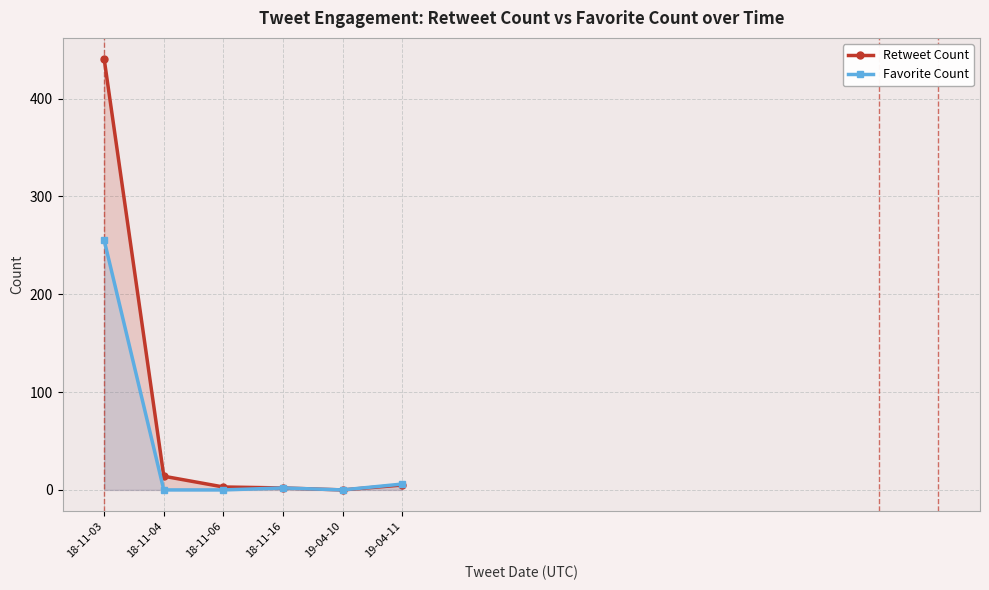

What position from the left is 18-11-16?

4